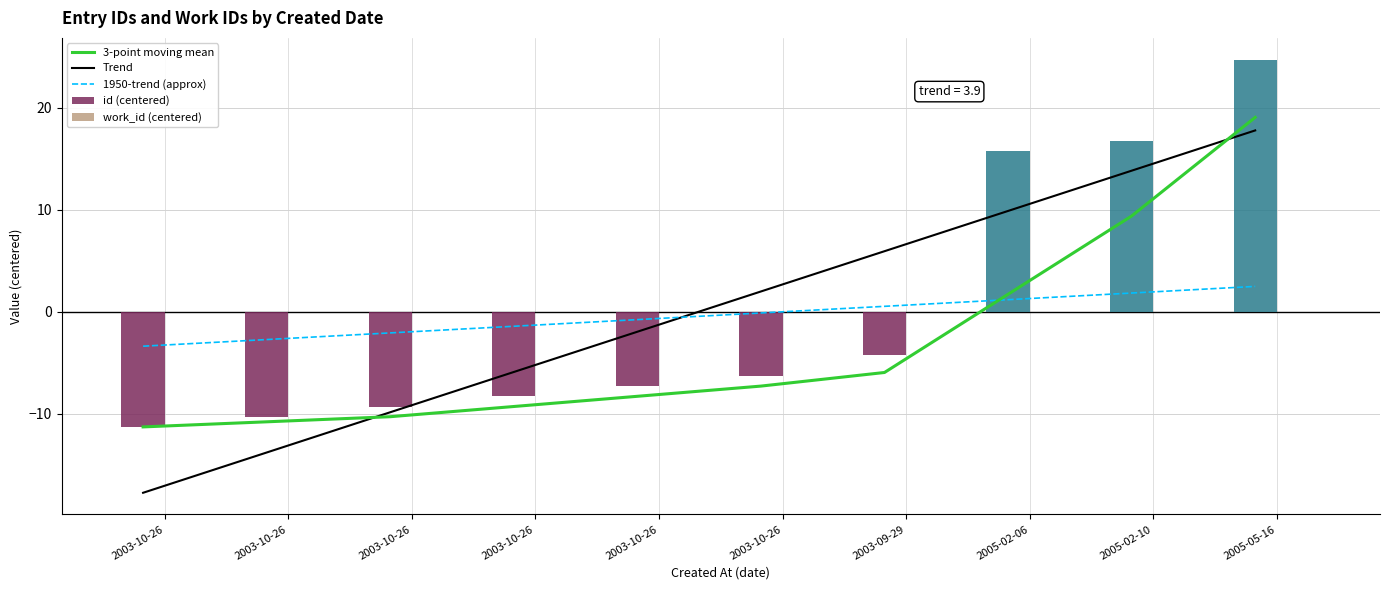

At which label is work_id (centered) closest to 0?

2003-10-26